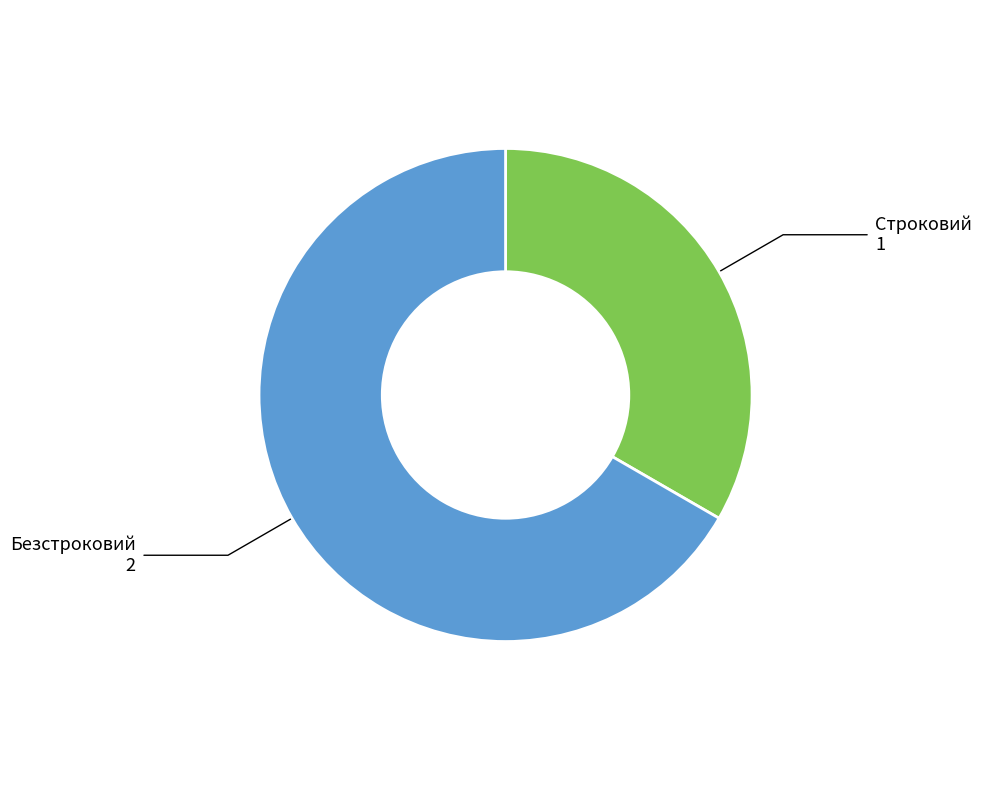

Does Безстроковий represent more than half of the total?

Yes